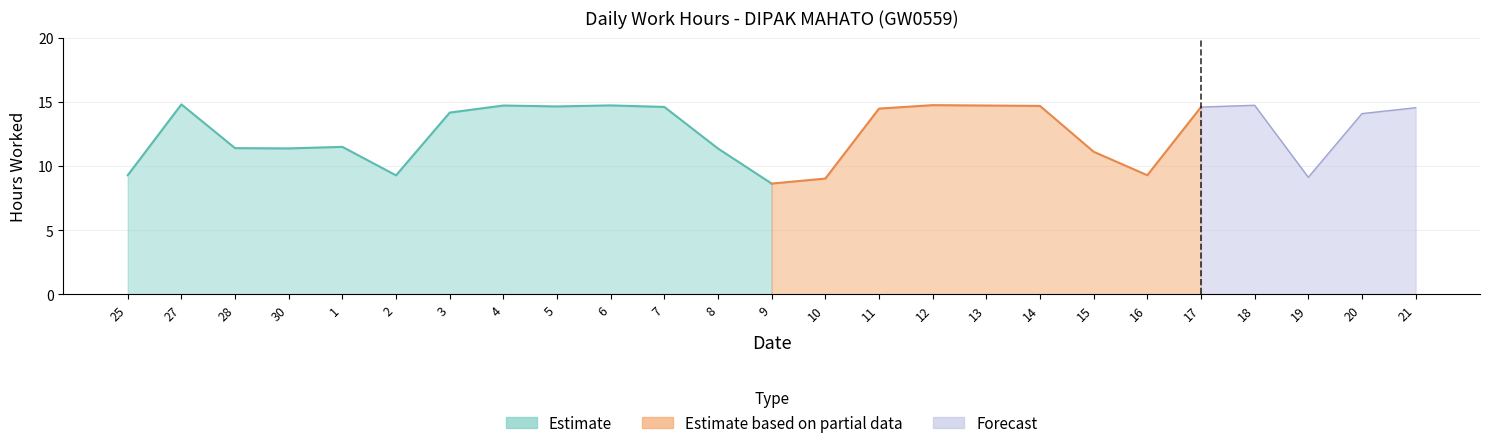

Read the Work Hours value at 21.

14.5